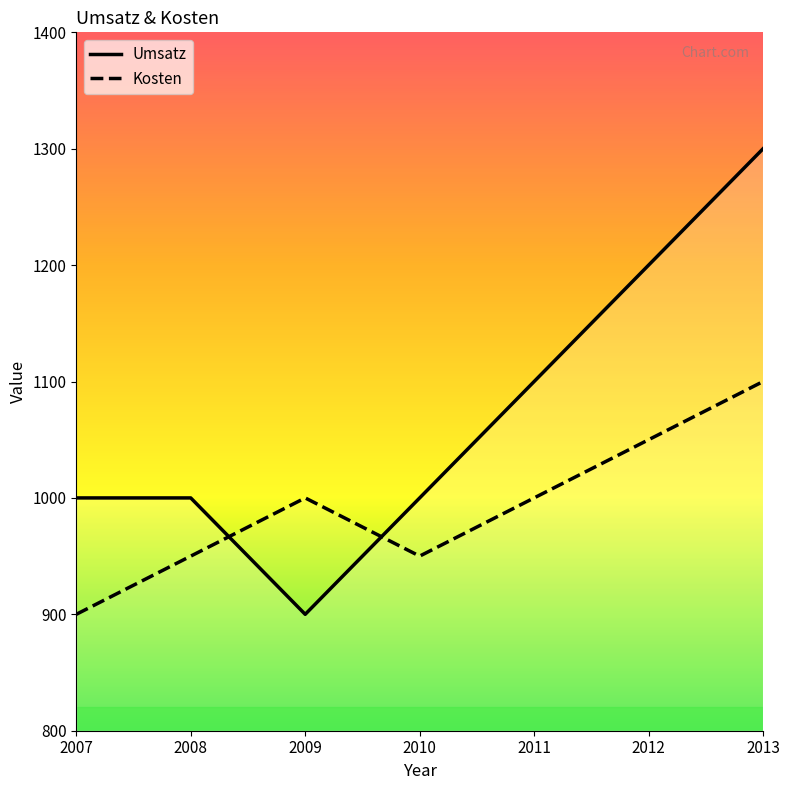

True or false: Kosten and Umsatz intersect in this chart.

True